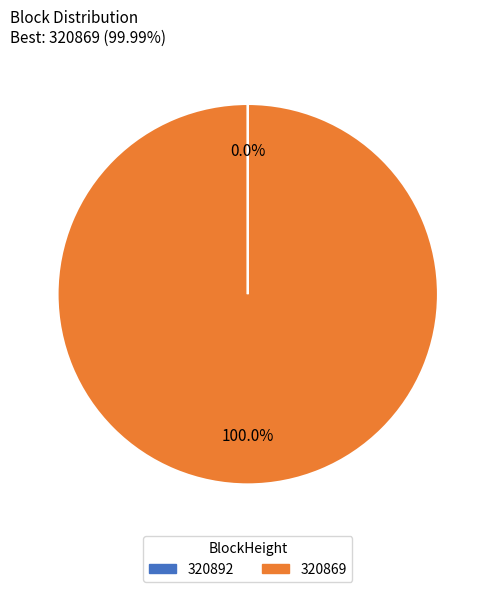

Which category has the biggest portion of the pie?

320869